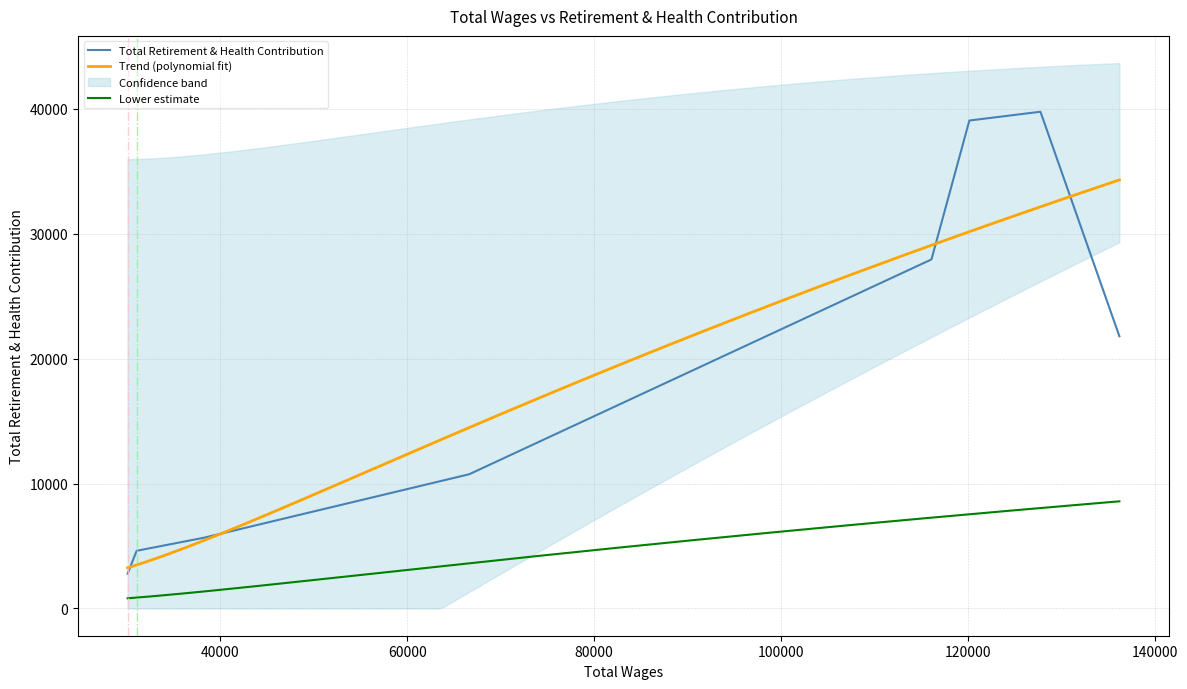

The chart shows a value of 10745 at Sonographer IV. True or false?

True